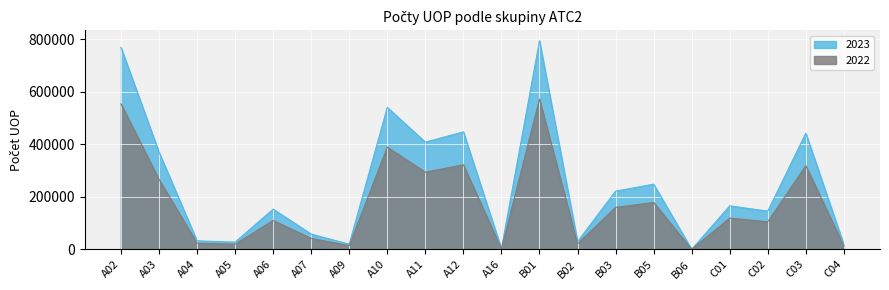

What is the difference between the maximum and second lowest values in the 2022 series?

569784